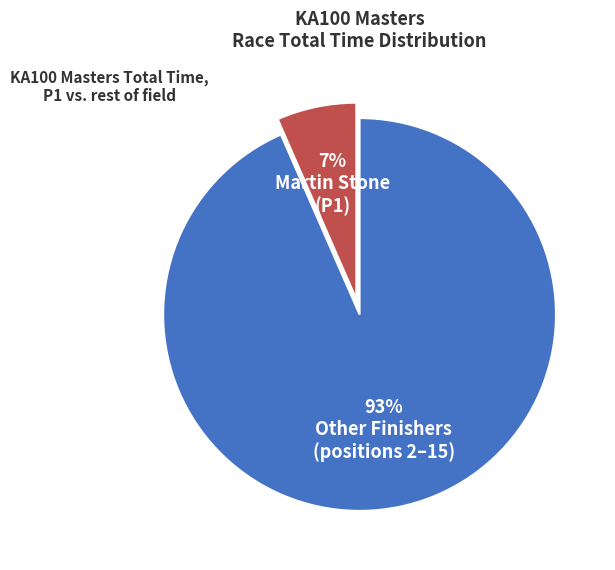

Is there a majority slice in this chart?

Yes